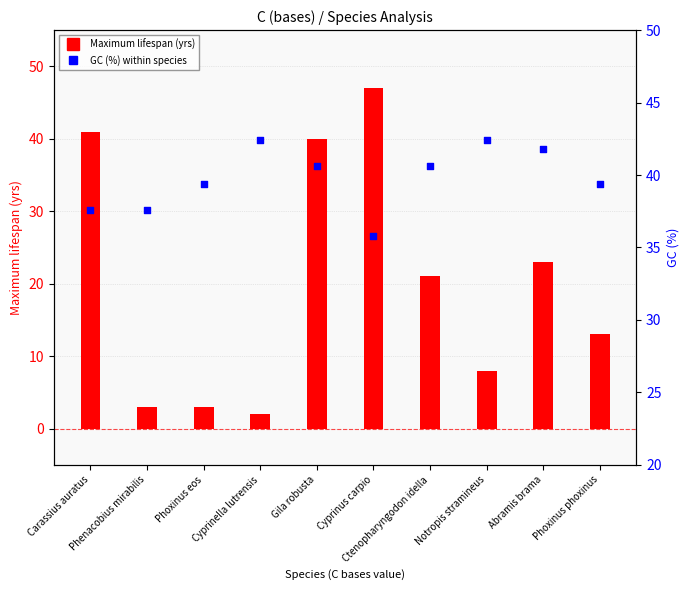

Which series reaches the minimum Y coordinate?

Maximum lifespan (yrs)